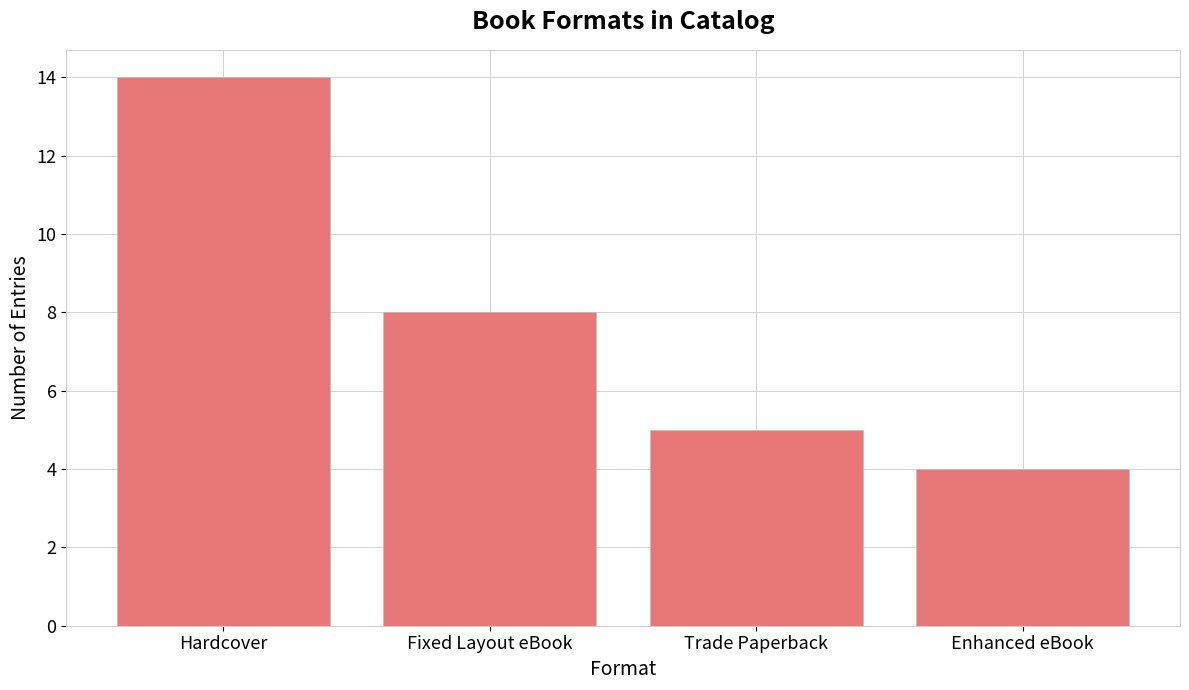

List the labels in order of value, smallest first.

Enhanced eBook, Trade Paperback, Fixed Layout eBook, Hardcover